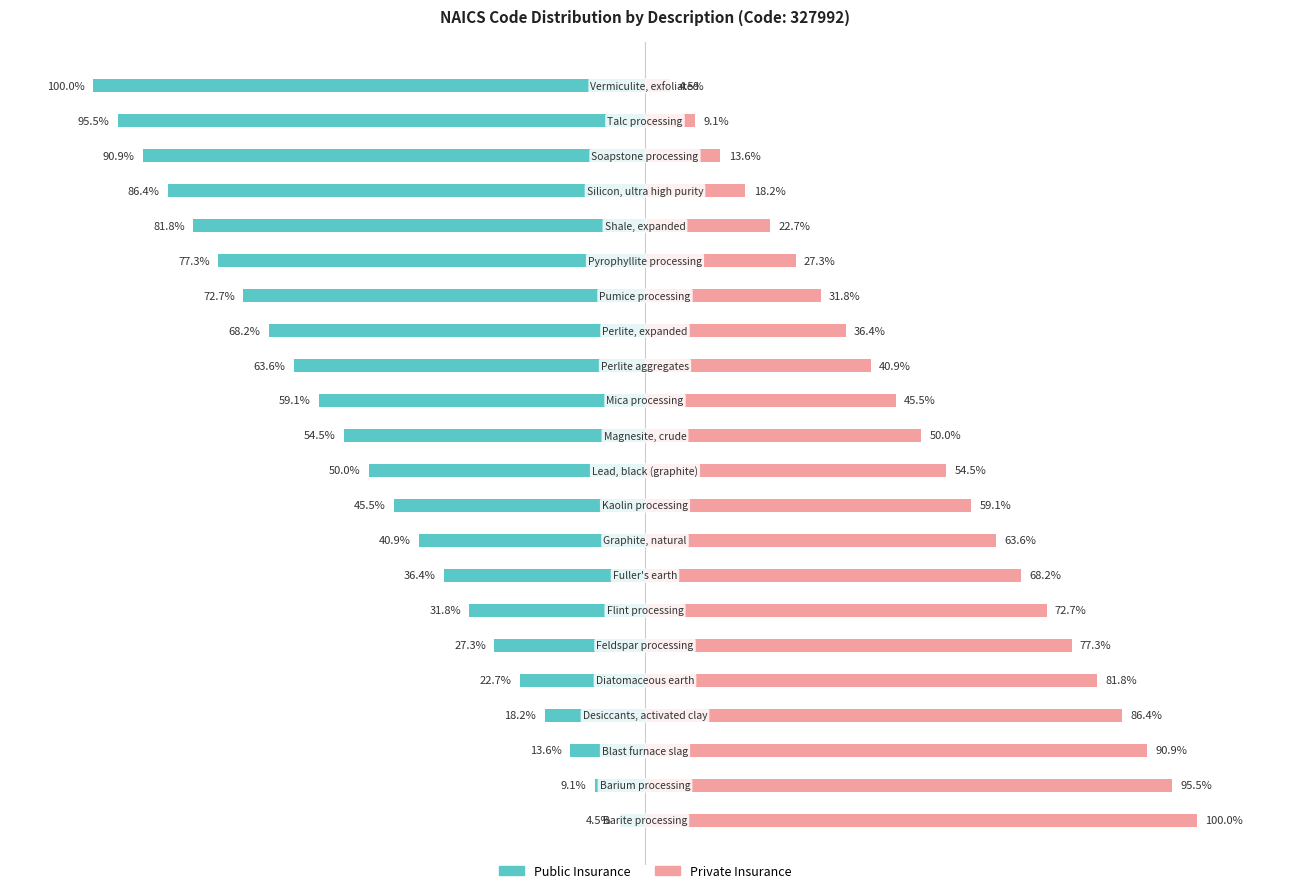

The value of Private Insurance at 150 is 26.0. True or false?

False